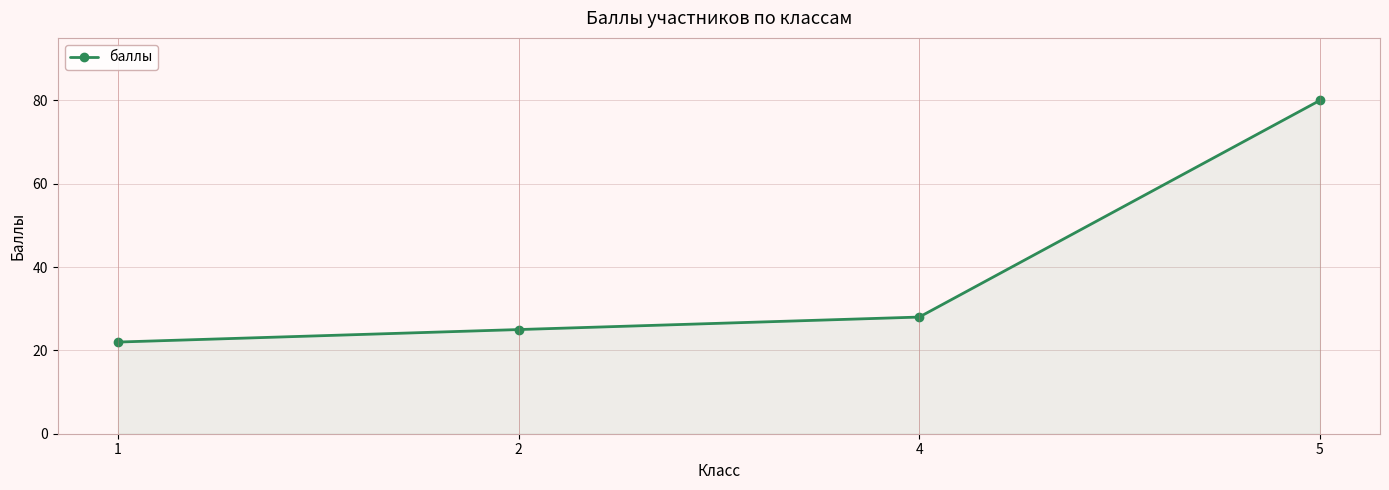

Is it true that the value at 2 is 25?

True